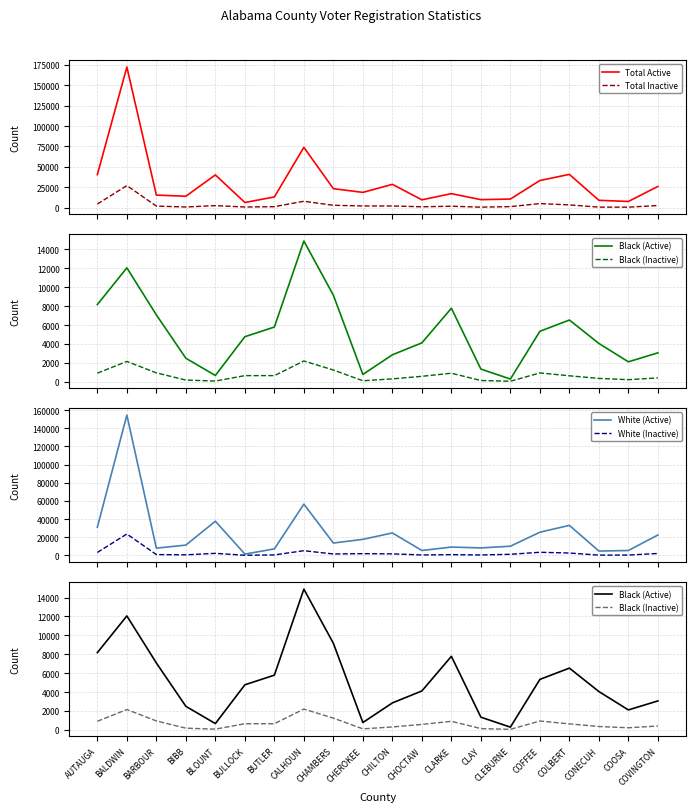

At BARBOUR, list the series in order from largest to smallest.

Total Active, White (Active), Black (Active), Total Inactive, Black (Inactive), White (Inactive)